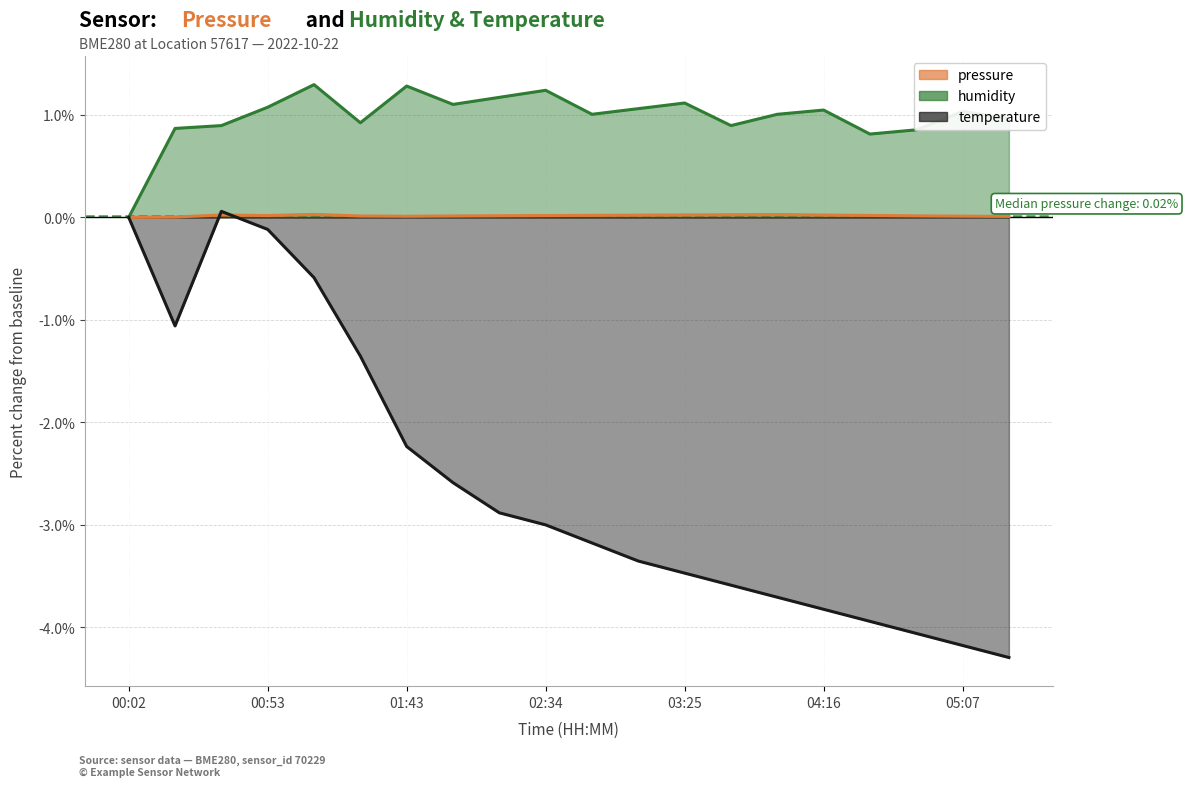

How many values in temperature are above zero?

1